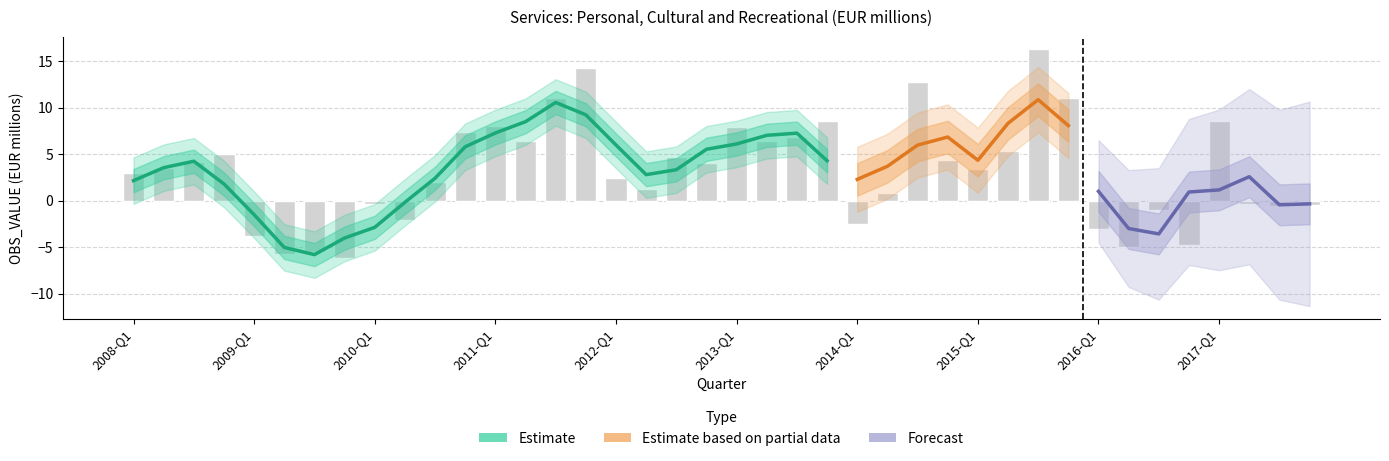

The chart shows a value of 1.0 at 2008-Q3. True or false?

False